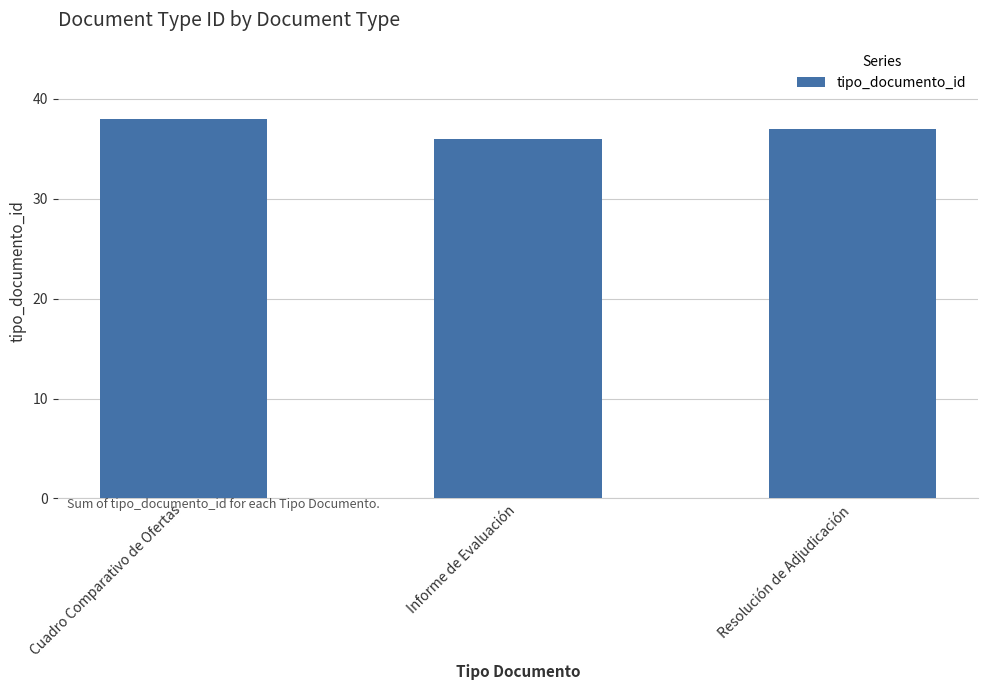

Between Informe de Evaluación and Cuadro Comparativo de Ofertas, which is larger?

Cuadro Comparativo de Ofertas